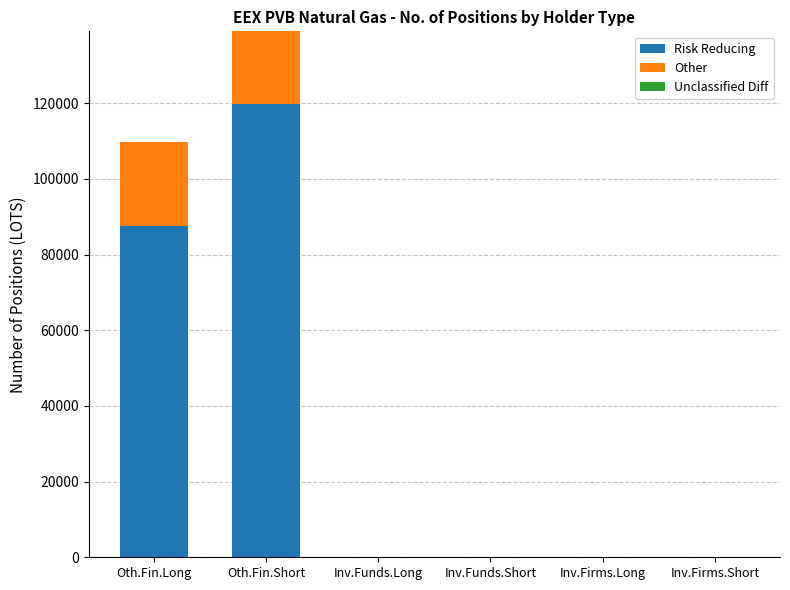

Does the chart contain stacked bars?

Yes